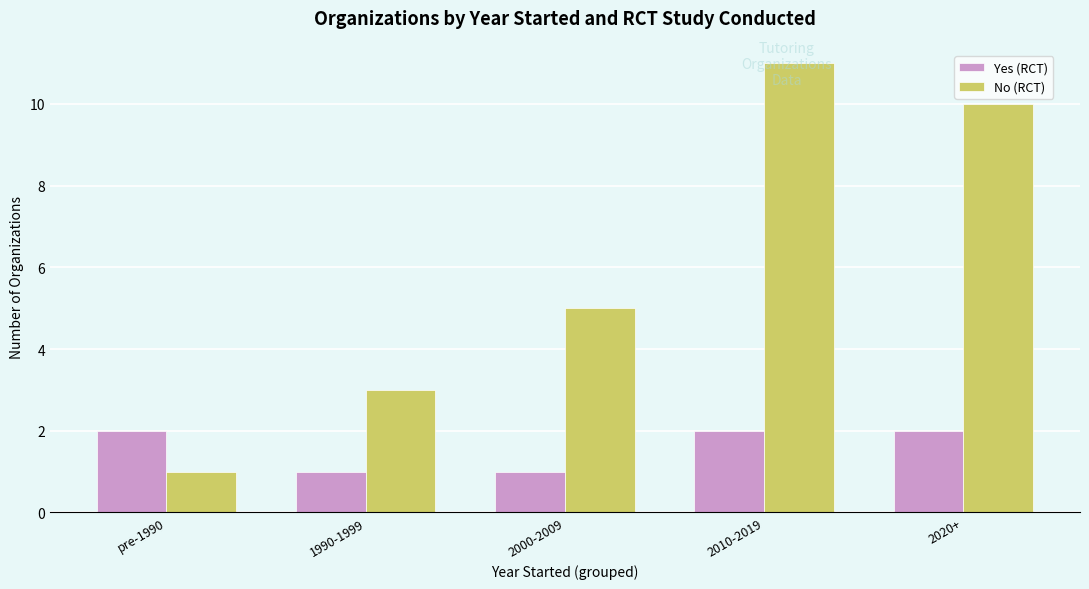

What is the average value of the No (RCT) series?

6